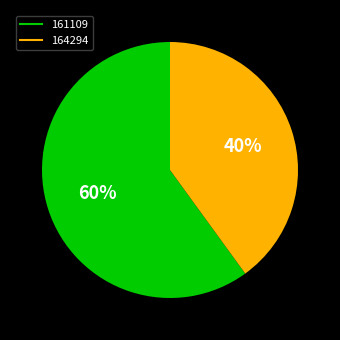

How many slices are in this pie chart?

2